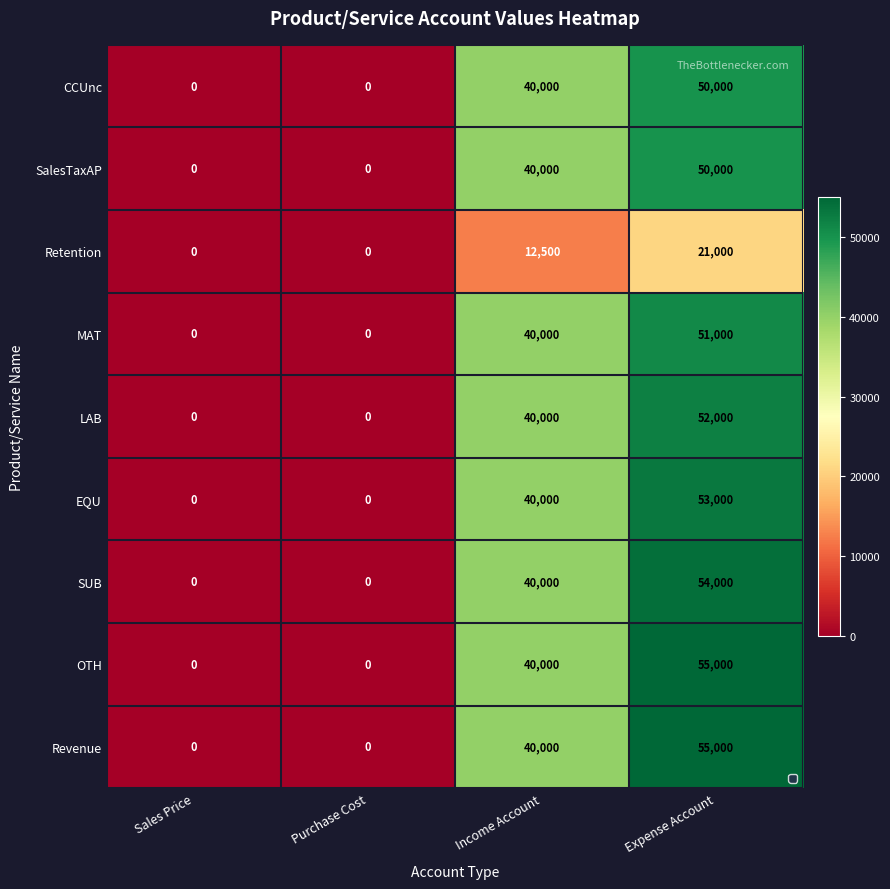

What is the difference between the second highest and minimum values in the MAT series?

40000